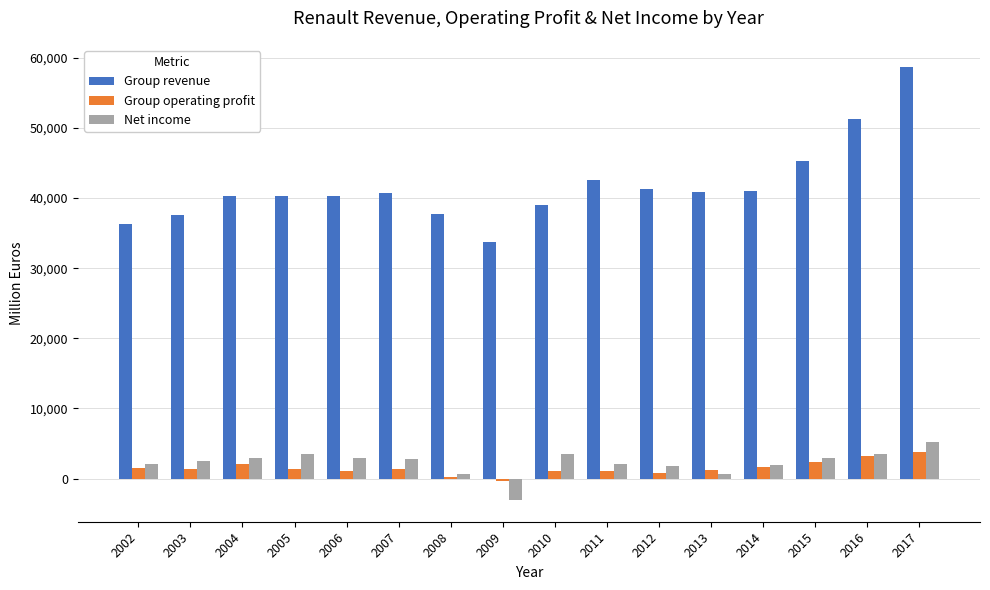

Is the value of Net income at 2011 greater than the value of Group revenue at 2012?

No